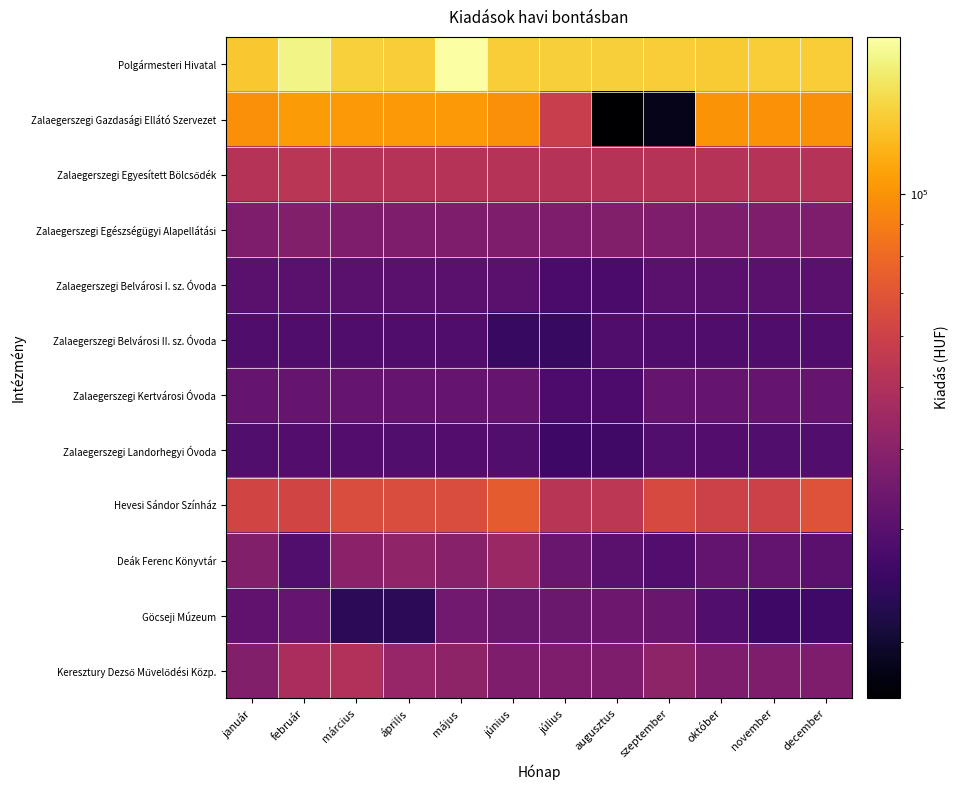

Rank the series by their maximum value, from highest to lowest.

Polgármesteri Hivatal, Zalaegerszegi Gazdasági Ellátó Szervezet, Hevesi Sándor Színház, Zalaegerszegi Egyesített Bölcsődék, Keresztury Dezső Művelődési Közp., Deák Ferenc Könyvtár, Zalaegerszegi Egészségügyi Alapellátási, Göcseji Múzeum, Zalaegerszegi Kertvárosi Óvoda, Zalaegerszegi Belvárosi I. sz. Óvoda, Zalaegerszegi Landorhegyi Óvoda, Zalaegerszegi Belvárosi II. sz. Óvoda